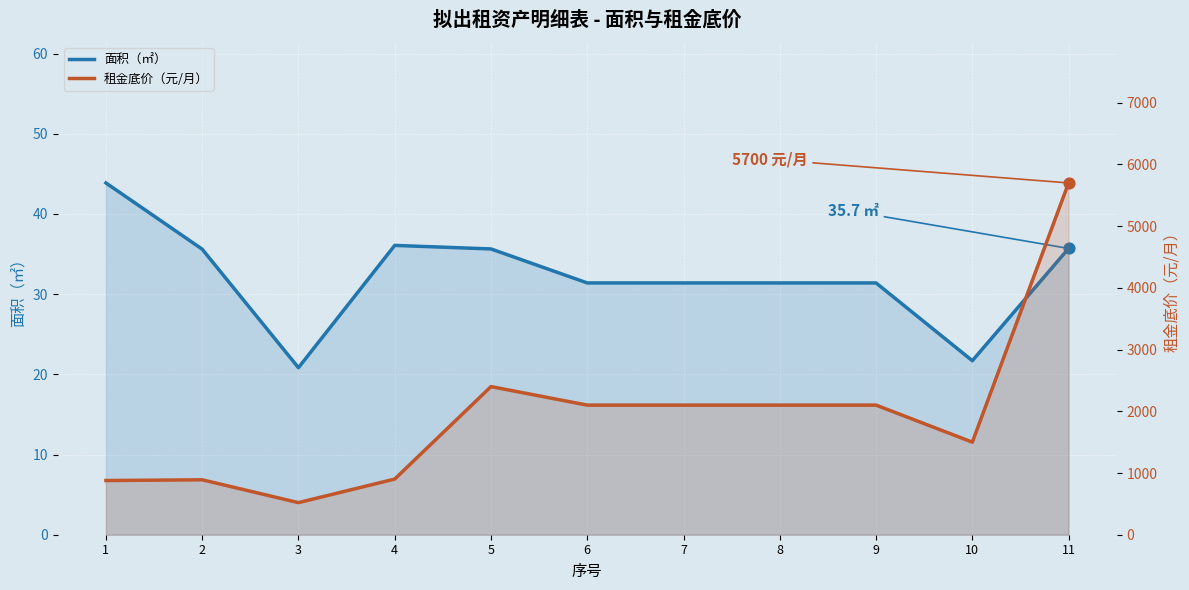

Is the value of 面积（㎡） at 11 greater than the value of 租金底价（元/月） at 1?

No